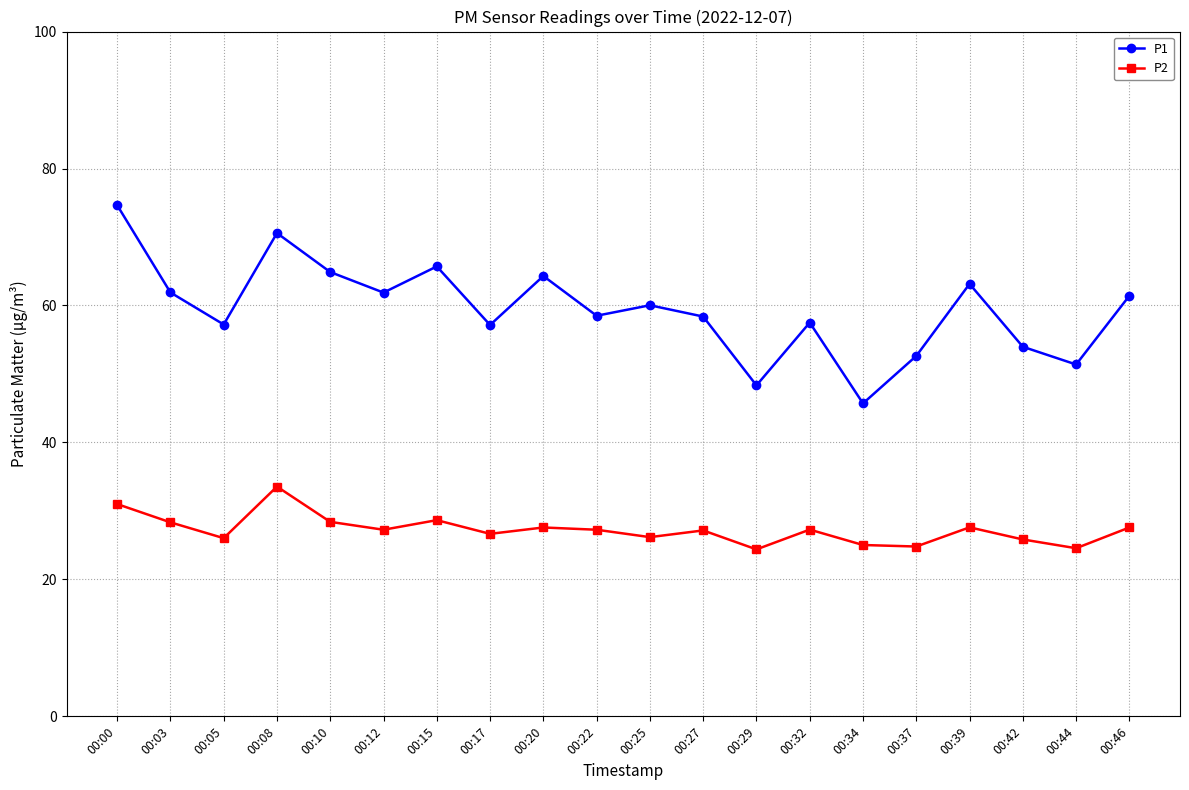

True or false: P2 and P1 cross at least once.

False